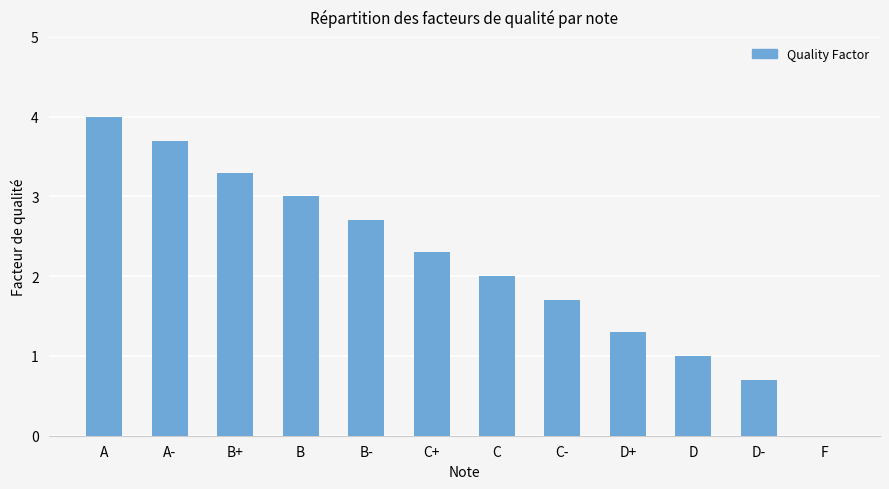

What is the change in value from B+ to B-?

-0.6